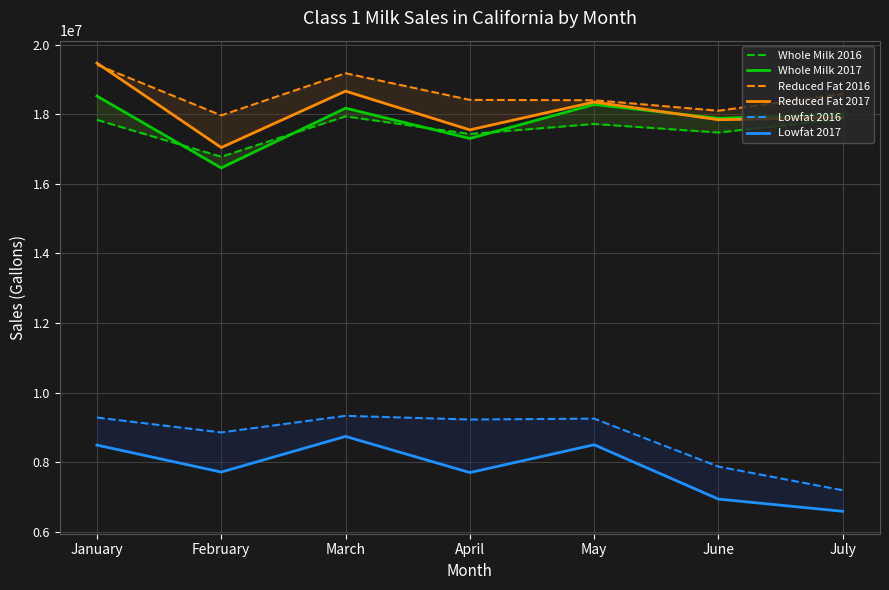

Reading right to left, extract all data points from this chart.

Whole Milk 2016: 17869795	17477430	17722670	17434703	17941896	16779145	17840206
Whole Milk 2017: 18007698	17886178	18281728	17305928	18177291	16459804	18524642
Reduced Fat 2016: 18588308	18103180	18404565	18414969	19180785	17969215	19424721
Reduced Fat 2017: 17909029	17844482	18352882	17553488	18666950	17045061	19473316
Lowfat 2016: 7192206	7872583	9251908	9225328	9331430	8854416	9282600
Lowfat 2017: 6586963	6937871	8500236	7700588	8740289	7714930	8490877